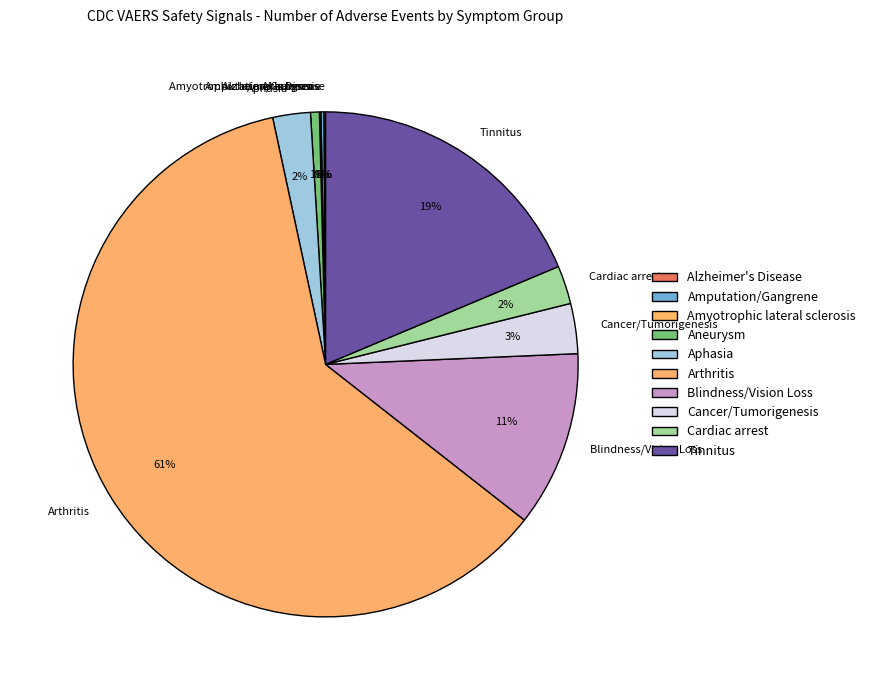

Which has a higher value, Tinnitus or Cancer/Tumorigenesis?

Tinnitus